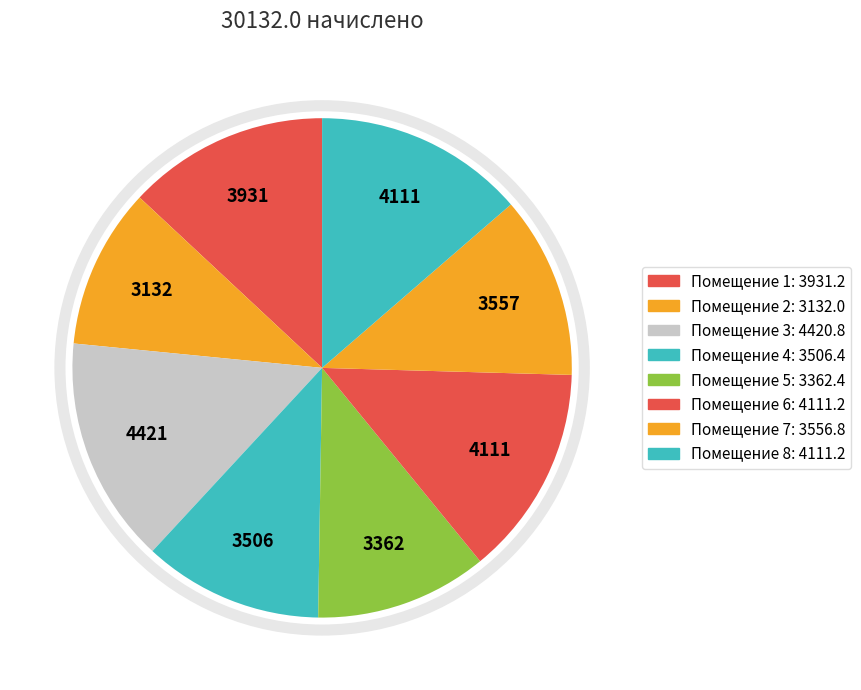

Does any single category account for the majority?

No